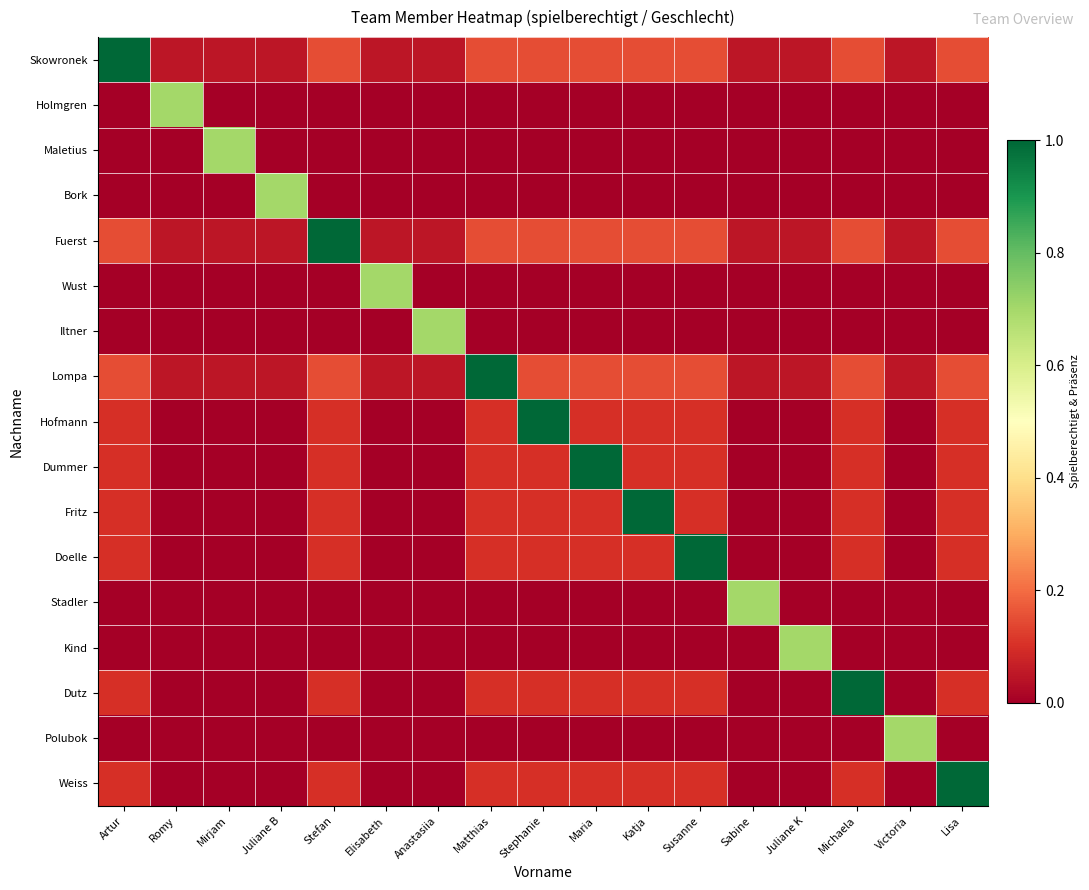

Reading left to right, transcribe all the data shown in this chart.

Skowronek: Artur=1.0	Romy=0.1	Mirjam=0.1	Juliane B=0.1	Stefan=0.2	Elisabeth=0.1	Anastasiia=0.1	Matthias=0.2	Stephanie=0.2	Maria=0.2	Katja=0.2	Susanne=0.2	Sabine=0.1	Juliane K=0.1	Michaela=0.2	Victoria=0.1	Lisa=0.2
Holmgren: Artur=0.0	Romy=0.7	Mirjam=0.0	Juliane B=0.0	Stefan=0.0	Elisabeth=0.0	Anastasiia=0.0	Matthias=0.0	Stephanie=0.0	Maria=0.0	Katja=0.0	Susanne=0.0	Sabine=0.0	Juliane K=0.0	Michaela=0.0	Victoria=0.0	Lisa=0.0
Maletius: Artur=0.0	Romy=0.0	Mirjam=0.7	Juliane B=0.0	Stefan=0.0	Elisabeth=0.0	Anastasiia=0.0	Matthias=0.0	Stephanie=0.0	Maria=0.0	Katja=0.0	Susanne=0.0	Sabine=0.0	Juliane K=0.0	Michaela=0.0	Victoria=0.0	Lisa=0.0
Bork: Artur=0.0	Romy=0.0	Mirjam=0.0	Juliane B=0.7	Stefan=0.0	Elisabeth=0.0	Anastasiia=0.0	Matthias=0.0	Stephanie=0.0	Maria=0.0	Katja=0.0	Susanne=0.0	Sabine=0.0	Juliane K=0.0	Michaela=0.0	Victoria=0.0	Lisa=0.0
Fuerst: Artur=0.2	Romy=0.1	Mirjam=0.1	Juliane B=0.1	Stefan=1.0	Elisabeth=0.1	Anastasiia=0.1	Matthias=0.2	Stephanie=0.2	Maria=0.2	Katja=0.2	Susanne=0.2	Sabine=0.1	Juliane K=0.1	Michaela=0.2	Victoria=0.1	Lisa=0.2
Wust: Artur=0.0	Romy=0.0	Mirjam=0.0	Juliane B=0.0	Stefan=0.0	Elisabeth=0.7	Anastasiia=0.0	Matthias=0.0	Stephanie=0.0	Maria=0.0	Katja=0.0	Susanne=0.0	Sabine=0.0	Juliane K=0.0	Michaela=0.0	Victoria=0.0	Lisa=0.0
Iltner: Artur=0.0	Romy=0.0	Mirjam=0.0	Juliane B=0.0	Stefan=0.0	Elisabeth=0.0	Anastasiia=0.7	Matthias=0.0	Stephanie=0.0	Maria=0.0	Katja=0.0	Susanne=0.0	Sabine=0.0	Juliane K=0.0	Michaela=0.0	Victoria=0.0	Lisa=0.0
Lompa: Artur=0.2	Romy=0.1	Mirjam=0.1	Juliane B=0.1	Stefan=0.2	Elisabeth=0.1	Anastasiia=0.1	Matthias=1.0	Stephanie=0.2	Maria=0.2	Katja=0.2	Susanne=0.2	Sabine=0.1	Juliane K=0.1	Michaela=0.2	Victoria=0.1	Lisa=0.2
Hofmann: Artur=0.1	Romy=0.0	Mirjam=0.0	Juliane B=0.0	Stefan=0.1	Elisabeth=0.0	Anastasiia=0.0	Matthias=0.1	Stephanie=1.0	Maria=0.1	Katja=0.1	Susanne=0.1	Sabine=0.0	Juliane K=0.0	Michaela=0.1	Victoria=0.0	Lisa=0.1
Dummer: Artur=0.1	Romy=0.0	Mirjam=0.0	Juliane B=0.0	Stefan=0.1	Elisabeth=0.0	Anastasiia=0.0	Matthias=0.1	Stephanie=0.1	Maria=1.0	Katja=0.1	Susanne=0.1	Sabine=0.0	Juliane K=0.0	Michaela=0.1	Victoria=0.0	Lisa=0.1
Fritz: Artur=0.1	Romy=0.0	Mirjam=0.0	Juliane B=0.0	Stefan=0.1	Elisabeth=0.0	Anastasiia=0.0	Matthias=0.1	Stephanie=0.1	Maria=0.1	Katja=1.0	Susanne=0.1	Sabine=0.0	Juliane K=0.0	Michaela=0.1	Victoria=0.0	Lisa=0.1
Doelle: Artur=0.1	Romy=0.0	Mirjam=0.0	Juliane B=0.0	Stefan=0.1	Elisabeth=0.0	Anastasiia=0.0	Matthias=0.1	Stephanie=0.1	Maria=0.1	Katja=0.1	Susanne=1.0	Sabine=0.0	Juliane K=0.0	Michaela=0.1	Victoria=0.0	Lisa=0.1
Stadler: Artur=0.0	Romy=0.0	Mirjam=0.0	Juliane B=0.0	Stefan=0.0	Elisabeth=0.0	Anastasiia=0.0	Matthias=0.0	Stephanie=0.0	Maria=0.0	Katja=0.0	Susanne=0.0	Sabine=0.7	Juliane K=0.0	Michaela=0.0	Victoria=0.0	Lisa=0.0
Kind: Artur=0.0	Romy=0.0	Mirjam=0.0	Juliane B=0.0	Stefan=0.0	Elisabeth=0.0	Anastasiia=0.0	Matthias=0.0	Stephanie=0.0	Maria=0.0	Katja=0.0	Susanne=0.0	Sabine=0.0	Juliane K=0.7	Michaela=0.0	Victoria=0.0	Lisa=0.0
Dutz: Artur=0.1	Romy=0.0	Mirjam=0.0	Juliane B=0.0	Stefan=0.1	Elisabeth=0.0	Anastasiia=0.0	Matthias=0.1	Stephanie=0.1	Maria=0.1	Katja=0.1	Susanne=0.1	Sabine=0.0	Juliane K=0.0	Michaela=1.0	Victoria=0.0	Lisa=0.1
Polubok: Artur=0.0	Romy=0.0	Mirjam=0.0	Juliane B=0.0	Stefan=0.0	Elisabeth=0.0	Anastasiia=0.0	Matthias=0.0	Stephanie=0.0	Maria=0.0	Katja=0.0	Susanne=0.0	Sabine=0.0	Juliane K=0.0	Michaela=0.0	Victoria=0.7	Lisa=0.0
Weiss: Artur=0.1	Romy=0.0	Mirjam=0.0	Juliane B=0.0	Stefan=0.1	Elisabeth=0.0	Anastasiia=0.0	Matthias=0.1	Stephanie=0.1	Maria=0.1	Katja=0.1	Susanne=0.1	Sabine=0.0	Juliane K=0.0	Michaela=0.1	Victoria=0.0	Lisa=1.0